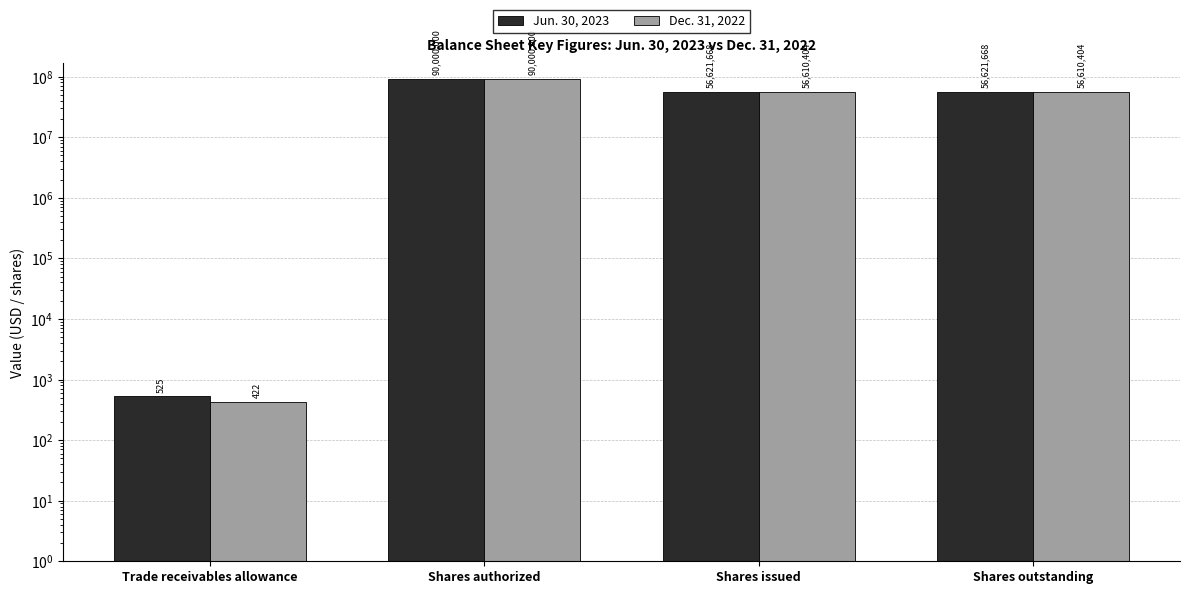

At which label is Jun. 30, 2023 closest to 45000262?

Shares issued